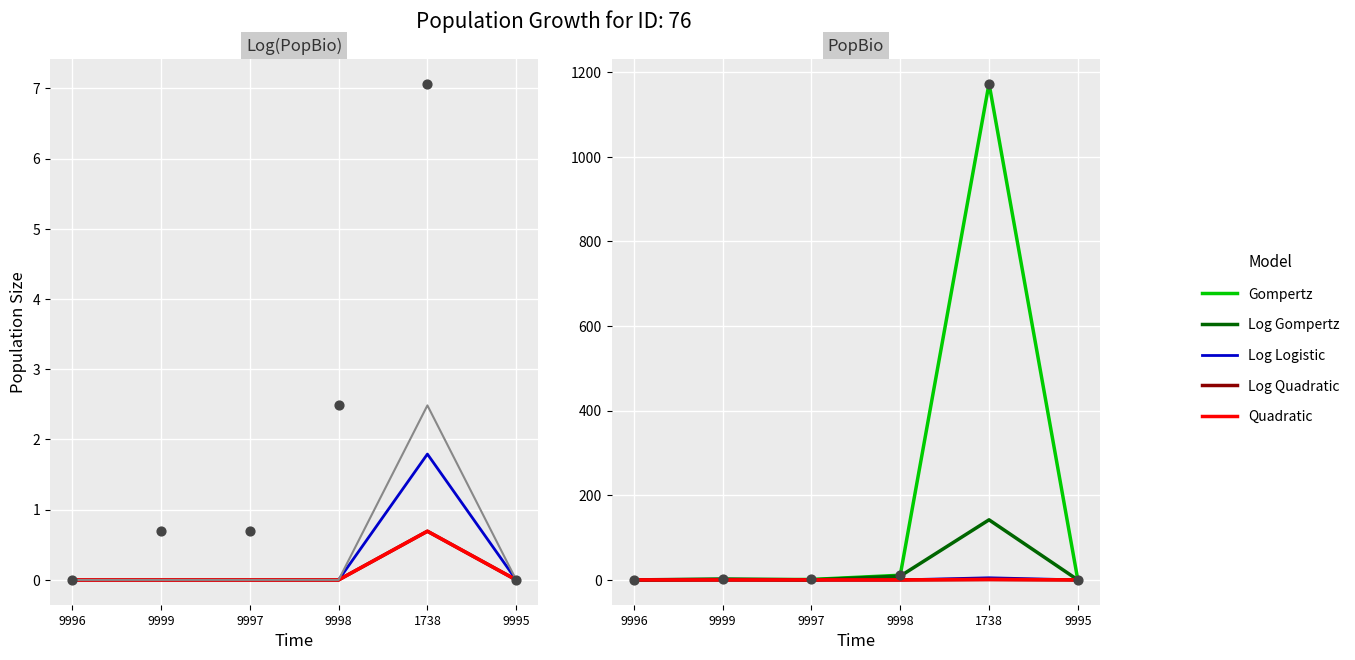

Which series has the widest spread of Y values?

Gompertz